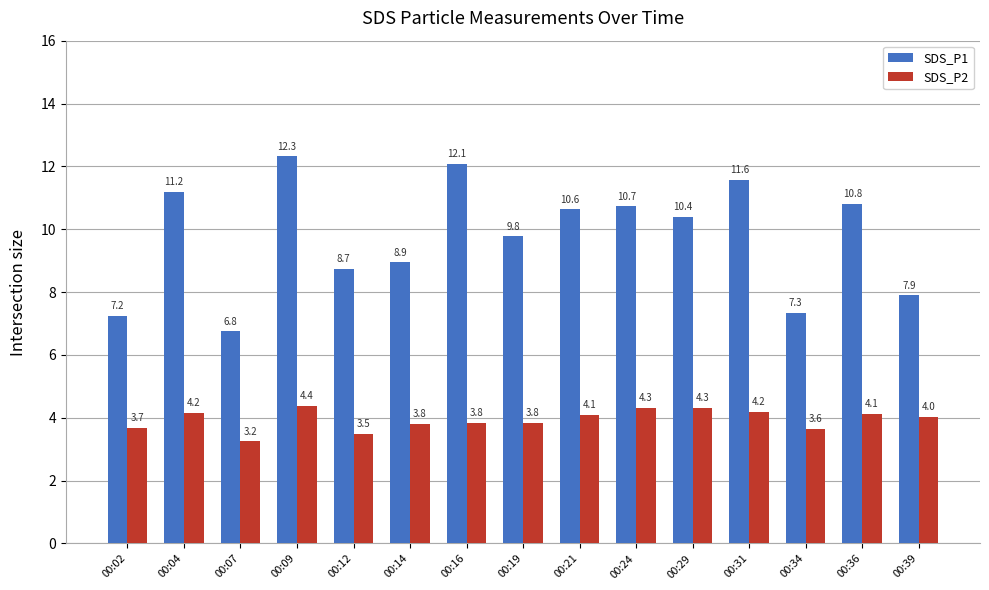

Which series changed the most between 00:09 and 00:31?

SDS_P1